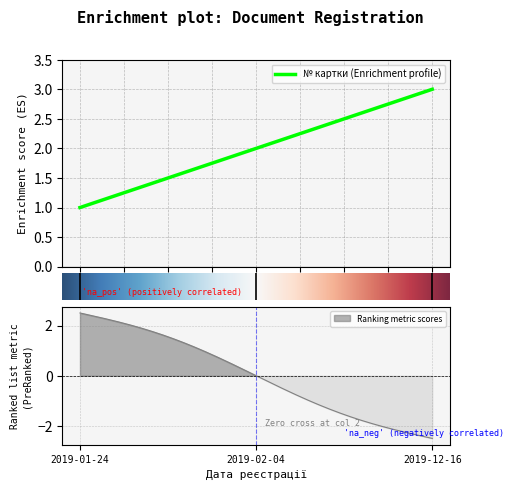

What is the maximum value for № картки (Enrichment profile)?

3